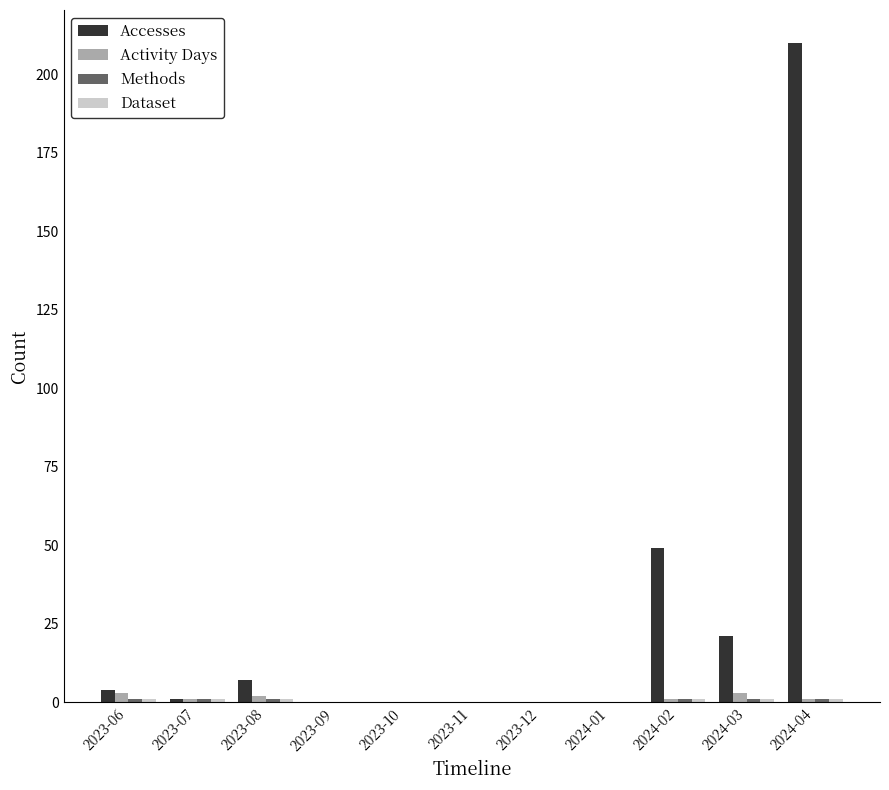

Count the number of categories in the chart.

11